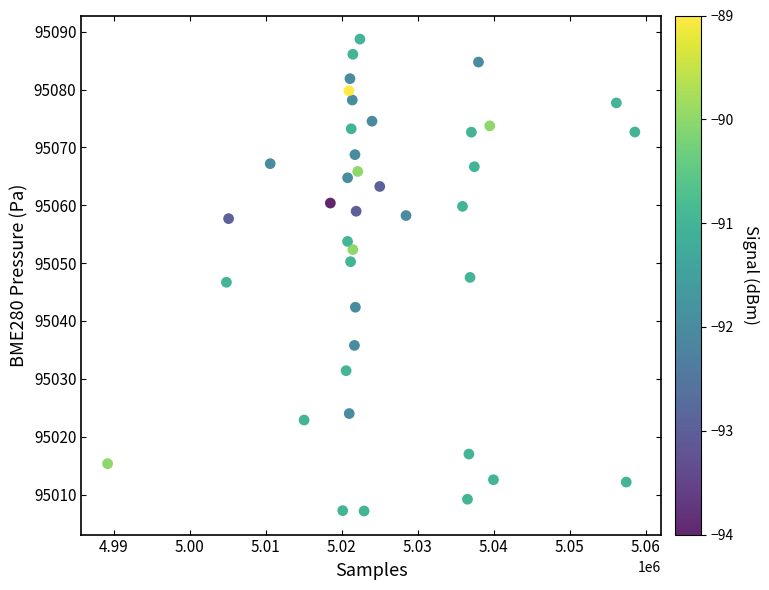

What is the range of X values (max minus min)?

69377.0